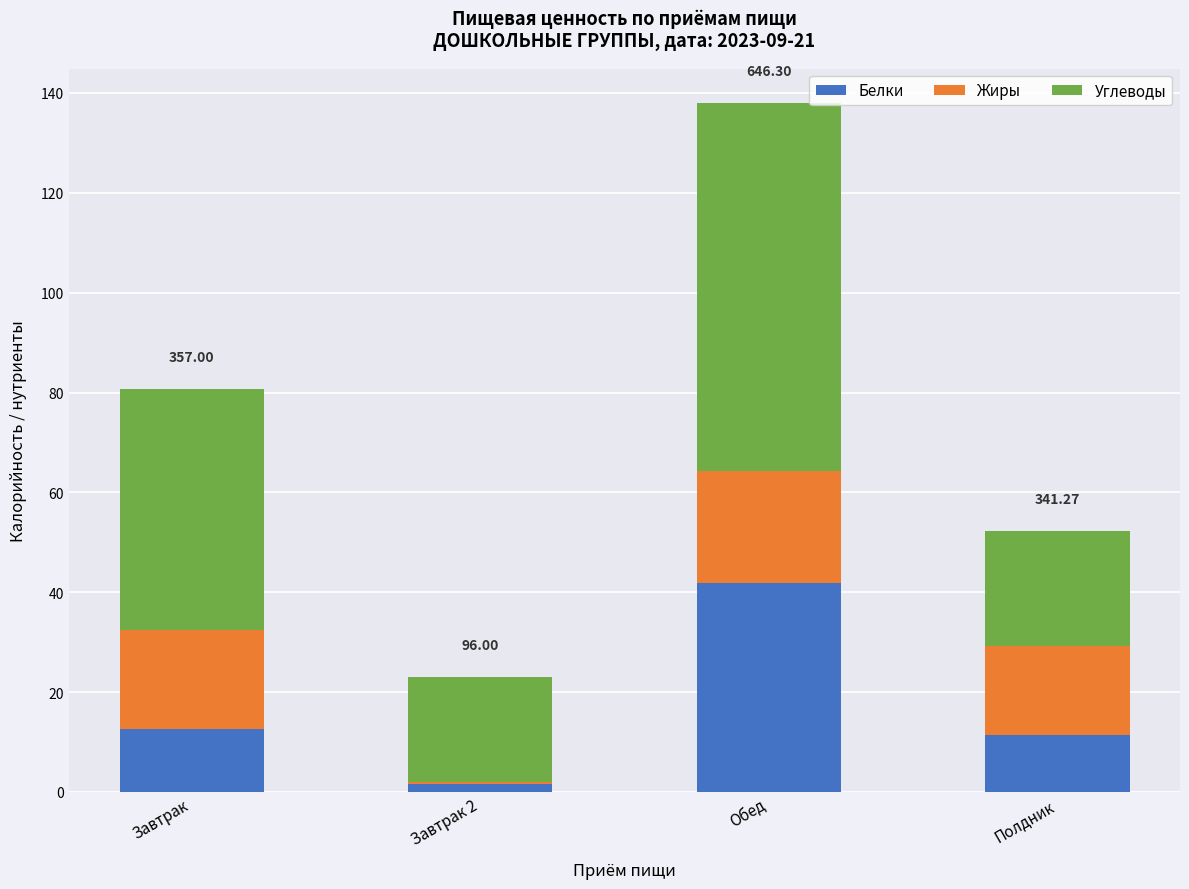

What is the total value across all series at Завтрак?

80.8